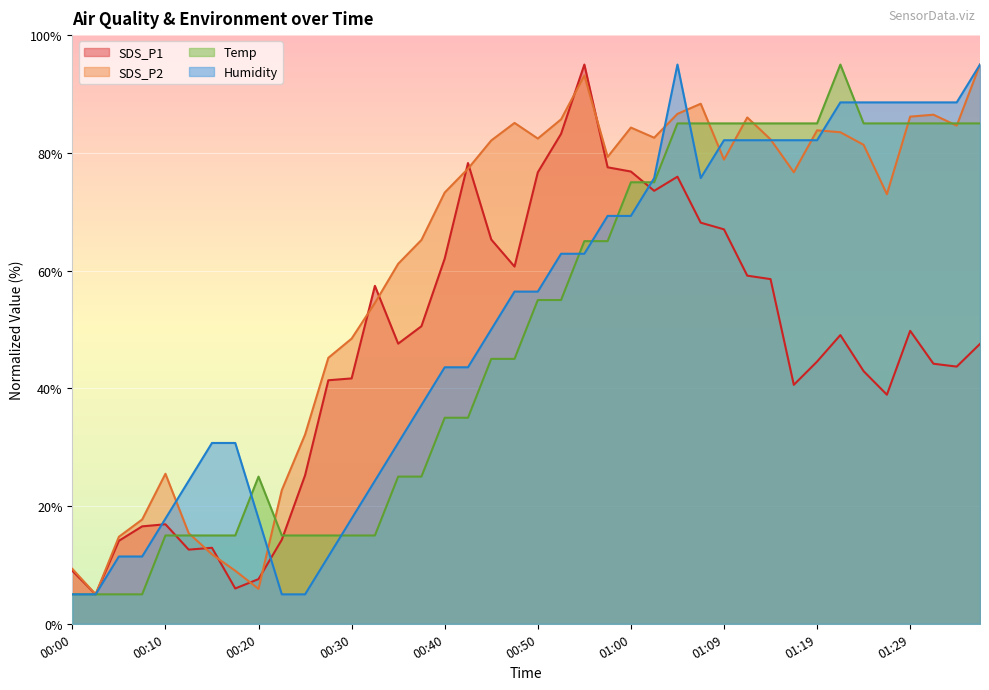

Rank the series at 00:00 from highest to lowest value.

SDS_P2, SDS_P1, Temp, Humidity